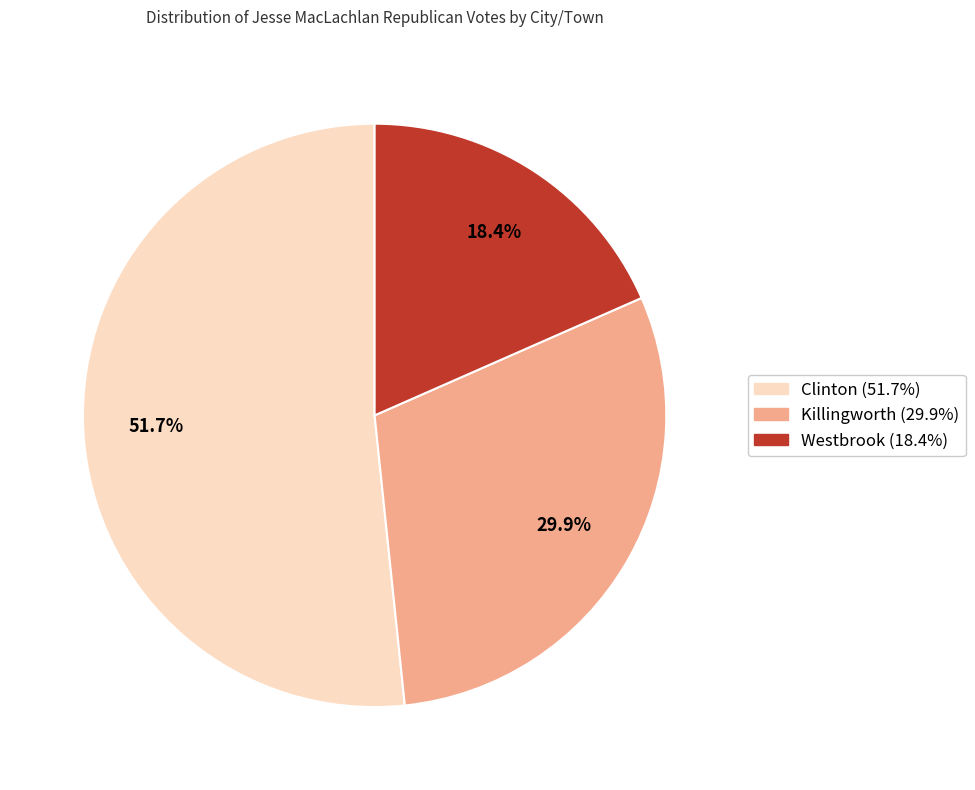

Does any single category account for the majority?

Yes